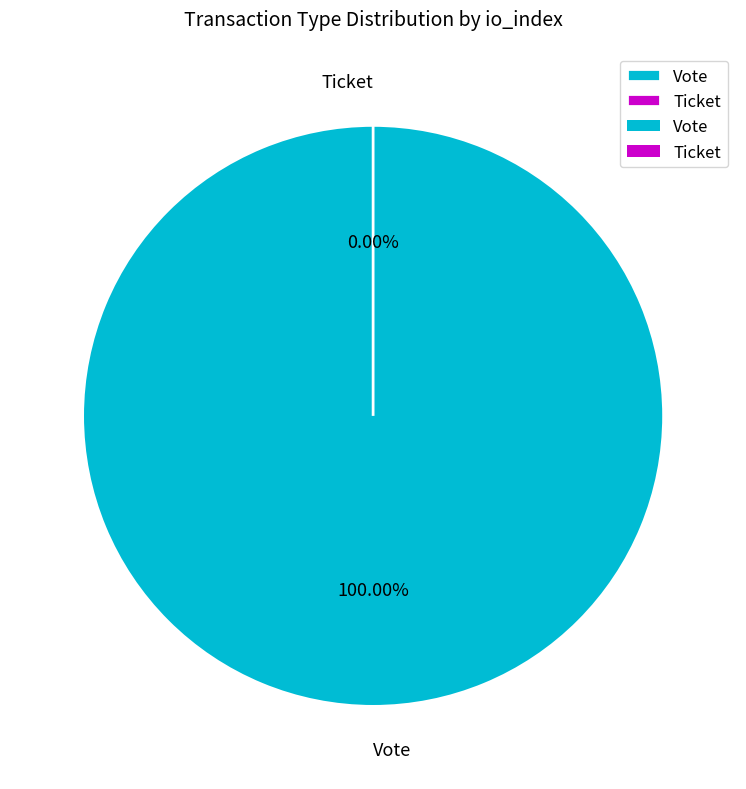

Which slice is the smallest?

Ticket